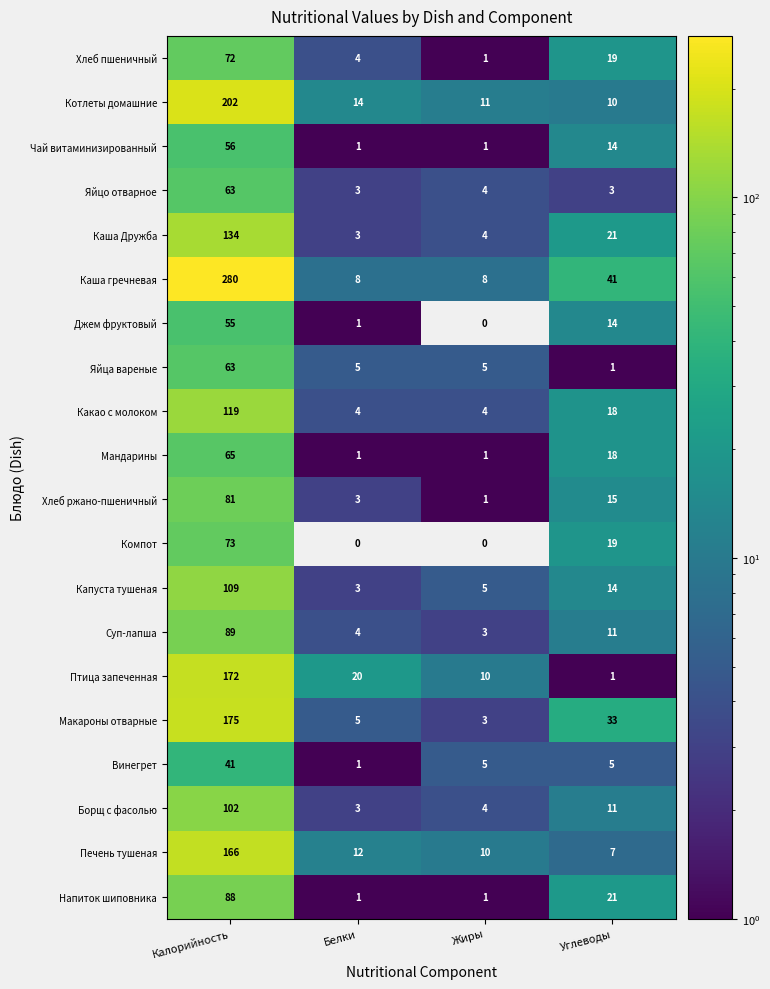

True or false: Каша гречневая has a value of 16 at Углеводы.

False